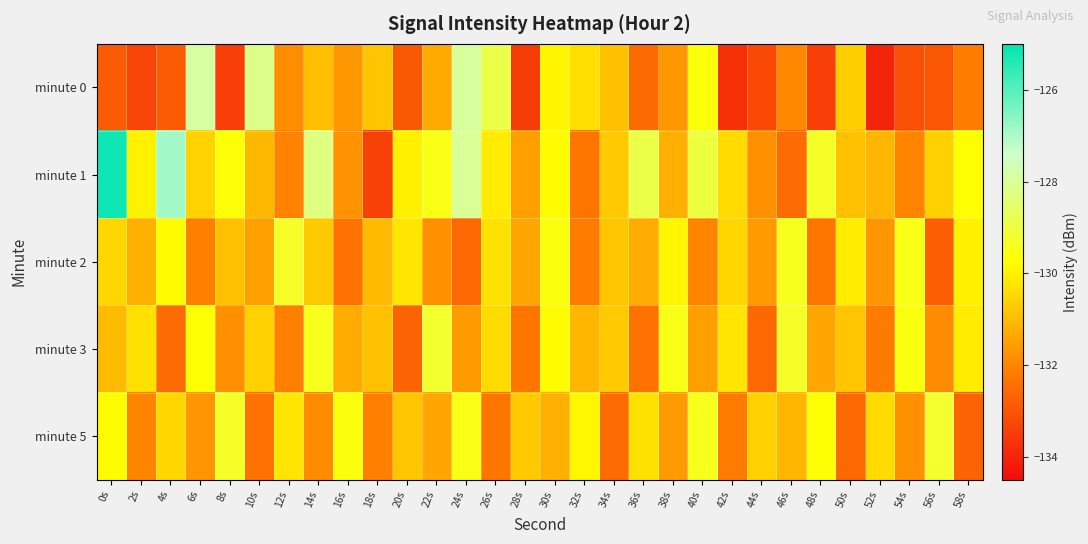

Which label corresponds to the smallest value in the chart?

52s